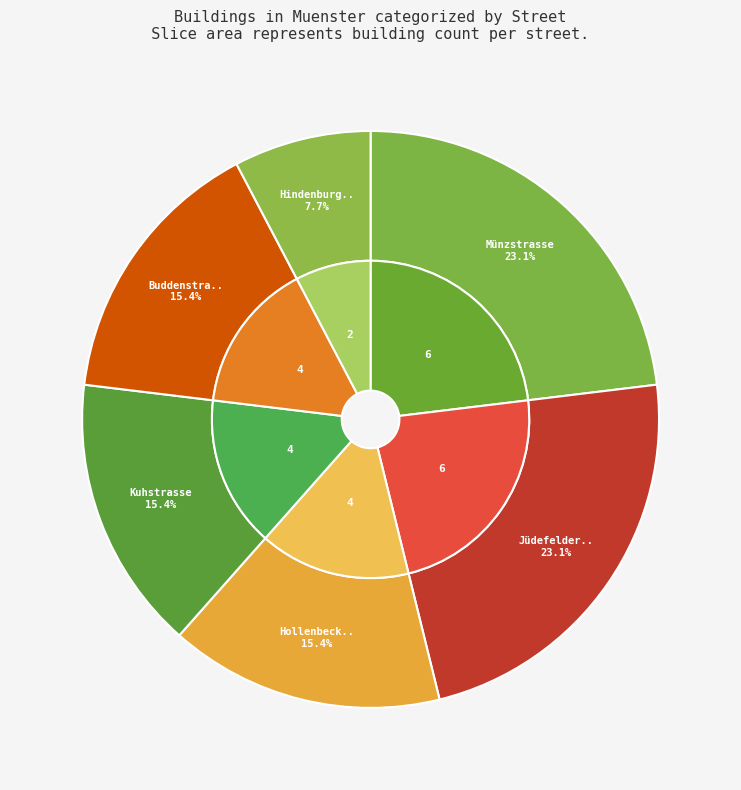

What percentage is the Buddenstrasse slice, to the nearest percent?

15%